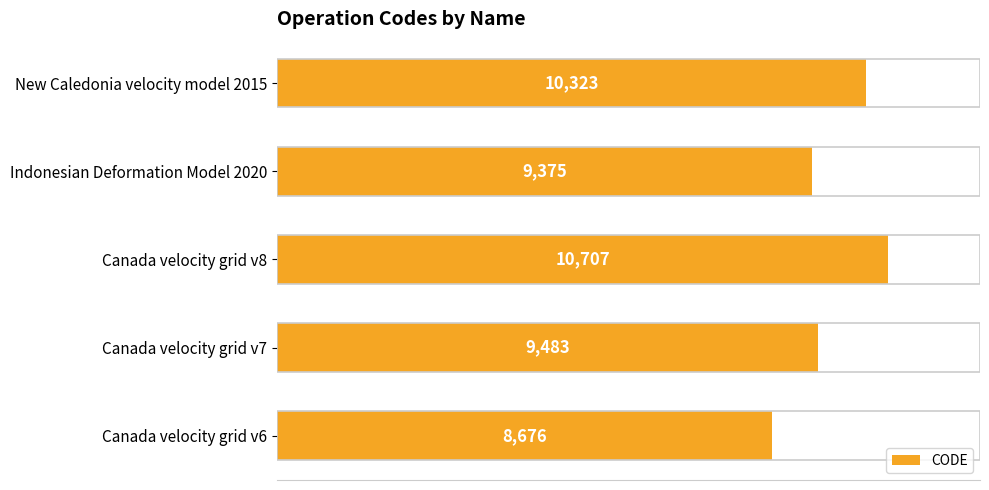

How many bars are there in total?

5